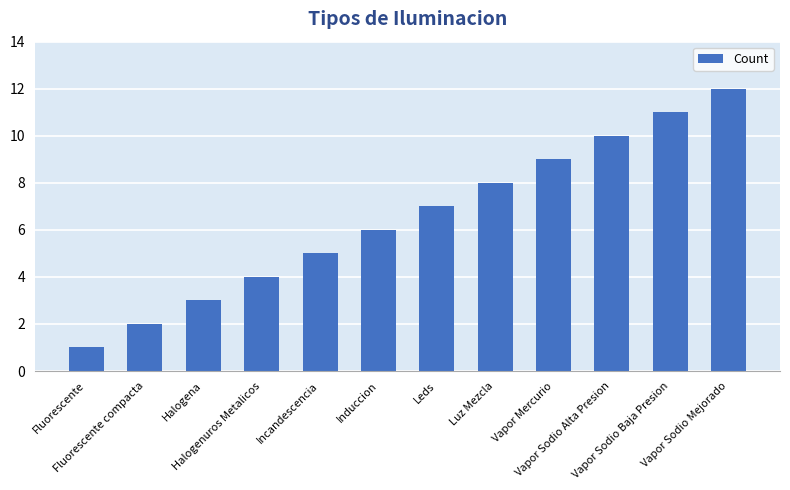

What position from the right is Incandescencia?

8